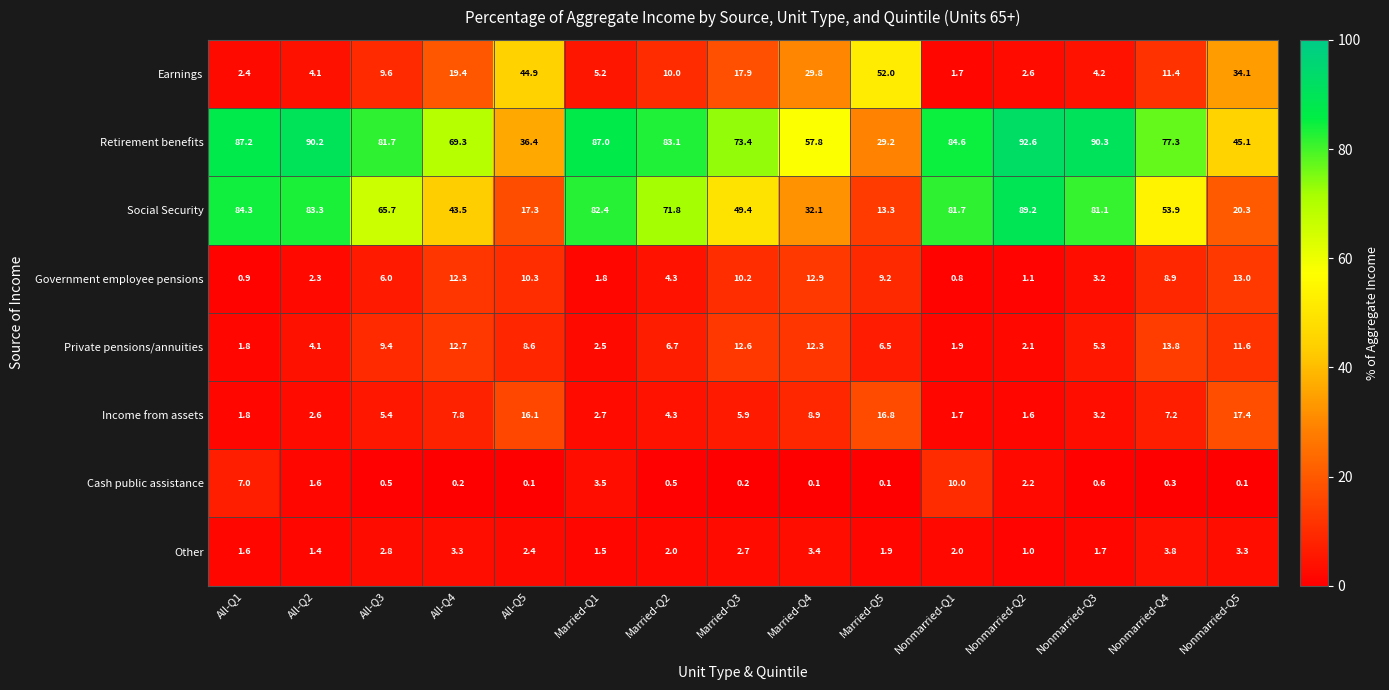

Which series has the largest total across all categories?

Retirement benefits